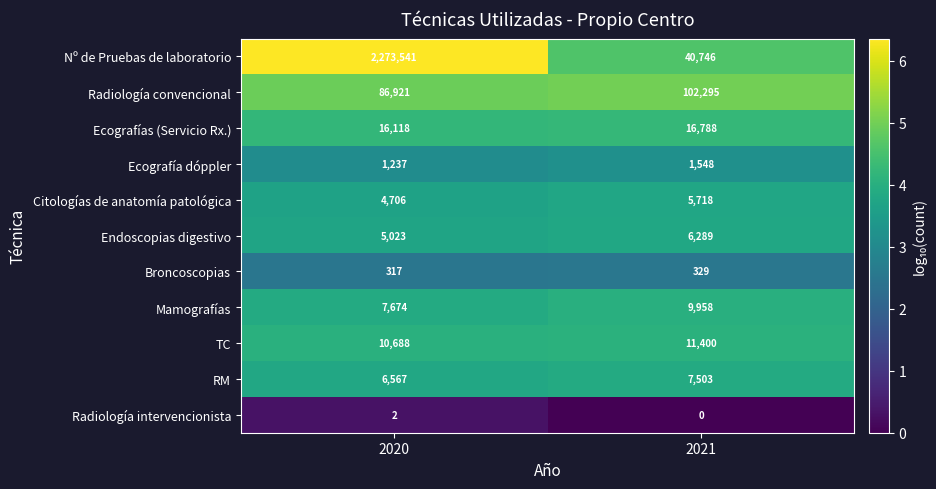

Reading left to right, list all the values displayed in this chart.

Nº de Pruebas de laboratorio: 2020=2273541	2021=40746
Radiología convencional: 2020=86921	2021=102295
Ecografías (Servicio Rx.): 2020=16118	2021=16788
Ecografía dóppler: 2020=1237	2021=1548
Citologías de anatomía patológica: 2020=4706	2021=5718
Endoscopias digestivo: 2020=5023	2021=6289
Broncoscopias: 2020=317	2021=329
Mamografías: 2020=7674	2021=9958
TC: 2020=10688	2021=11400
RM: 2020=6567	2021=7503
Radiología intervencionista: 2020=2	2021=0